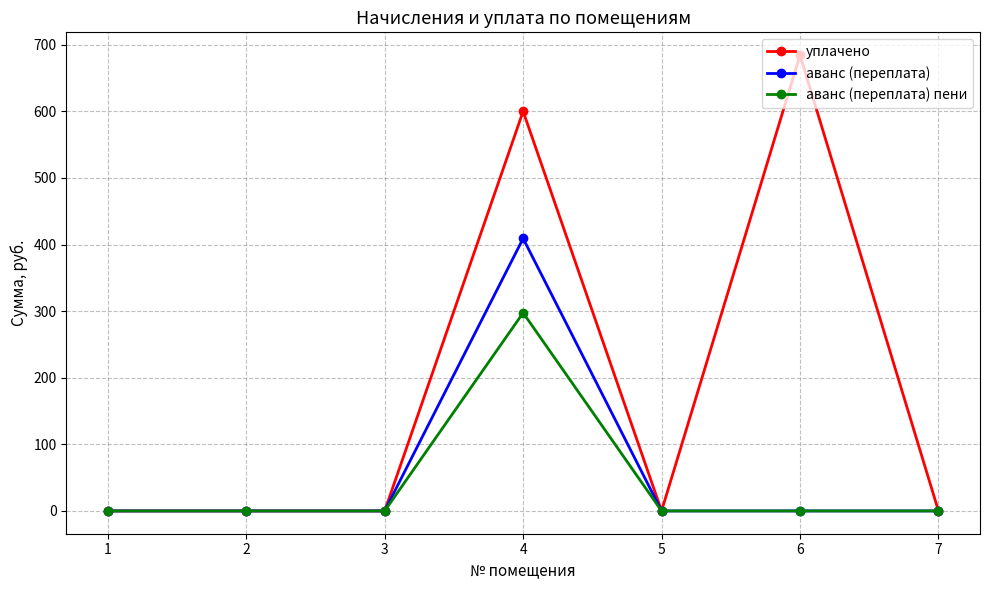

Which series has the largest range (max minus min)?

уплачено